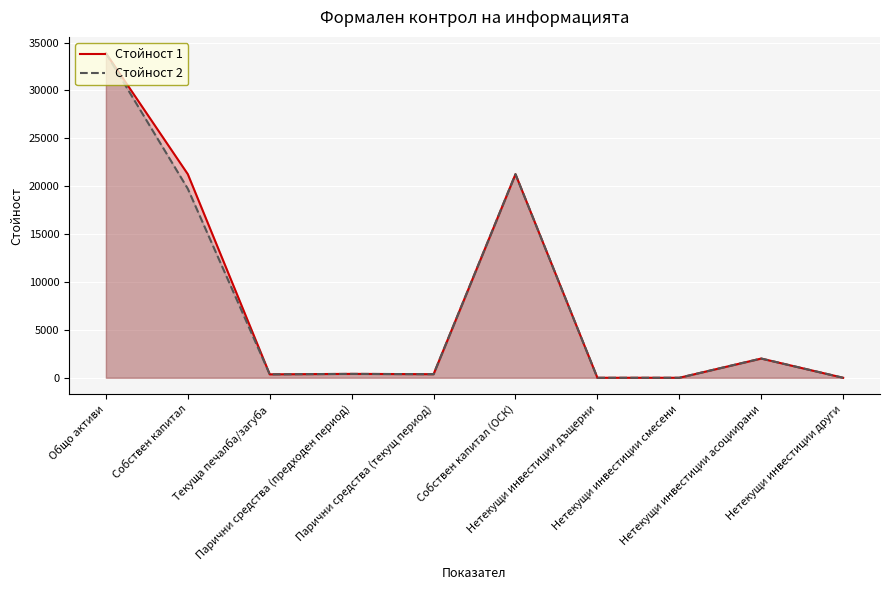

True or false: Стойност 1 and Стойност 2 intersect in this chart.

False